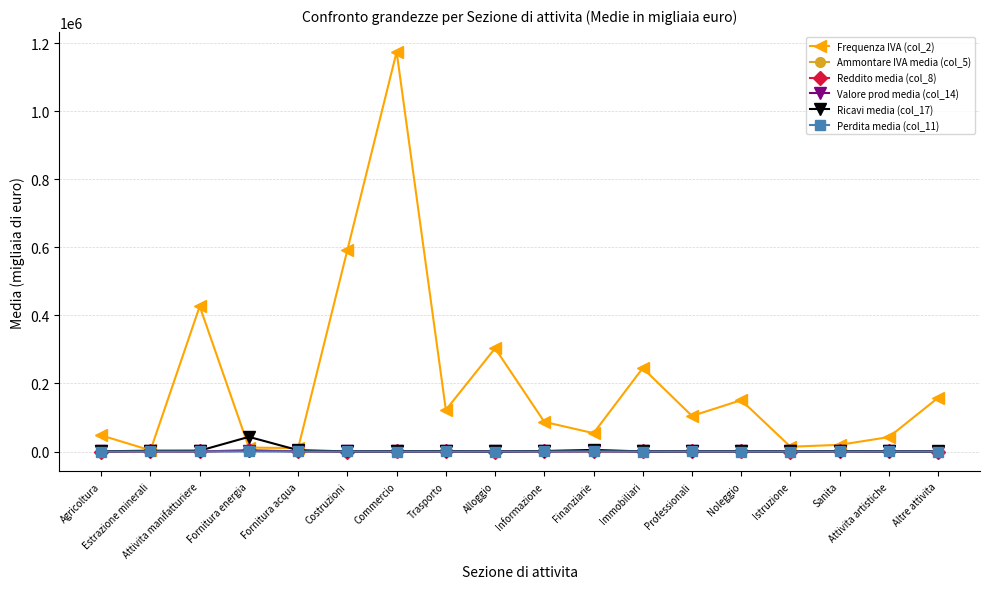

True or false: Frequenza IVA (col_2) has a value of 426623.0 at Attivita manifatturiere.

True